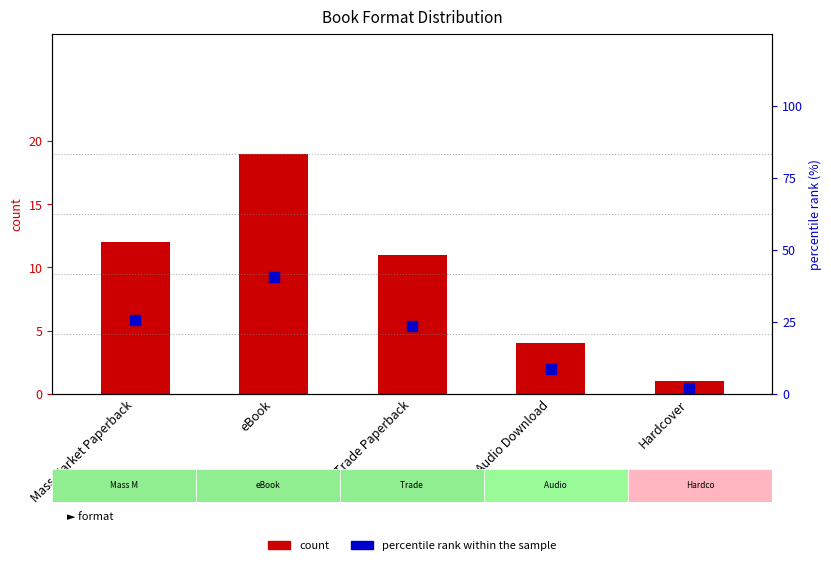

What are all the series names shown in the legend?

count, percentile rank within the sample